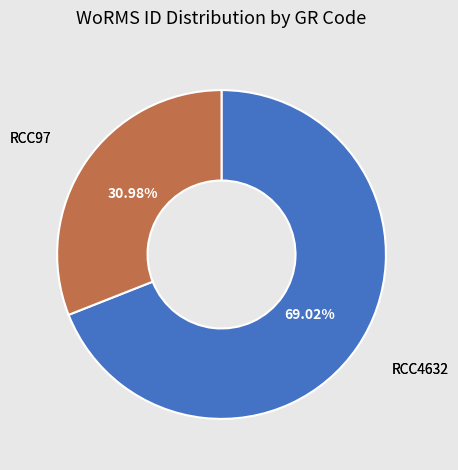

Is there any slice that represents more than half of the pie?

Yes